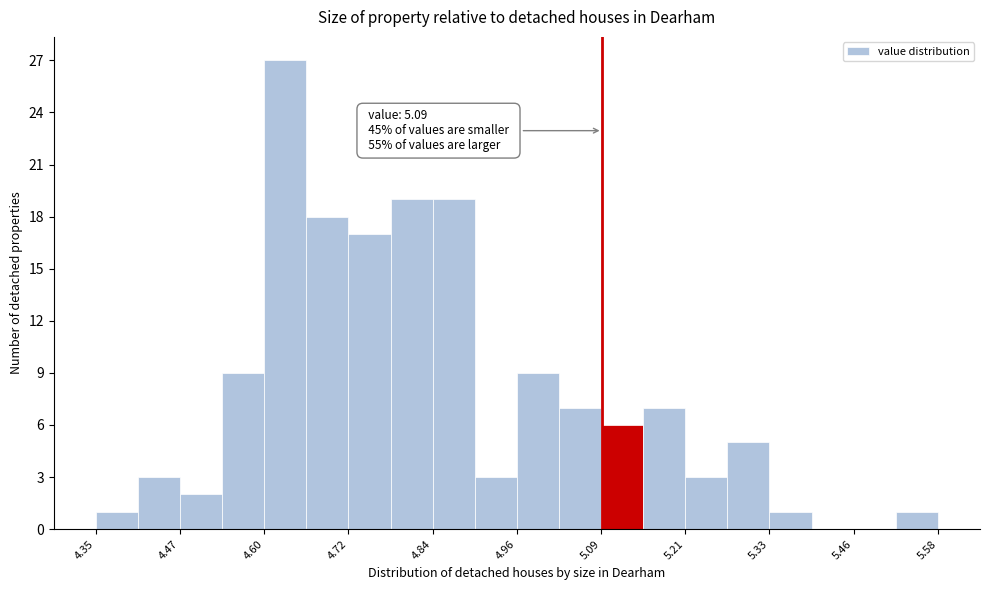

Read against the x-axis, roughly where is the centre of the tallest bar?

4.62